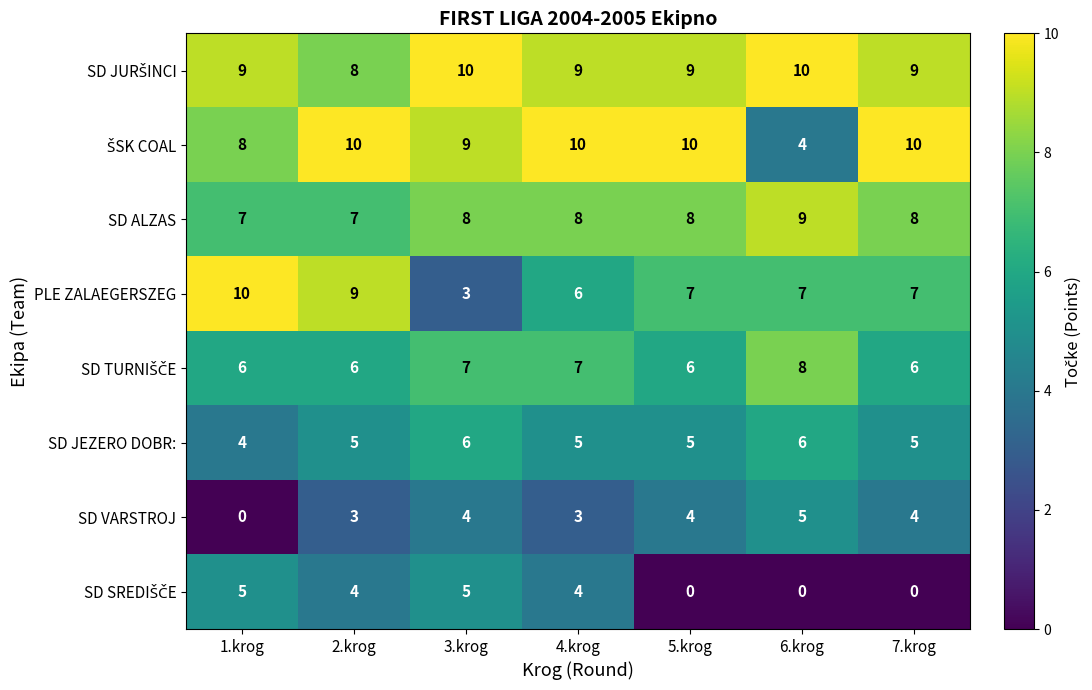

The PLE ZALAEGERSZEG series shows 5 at 3.krog. True or false?

False